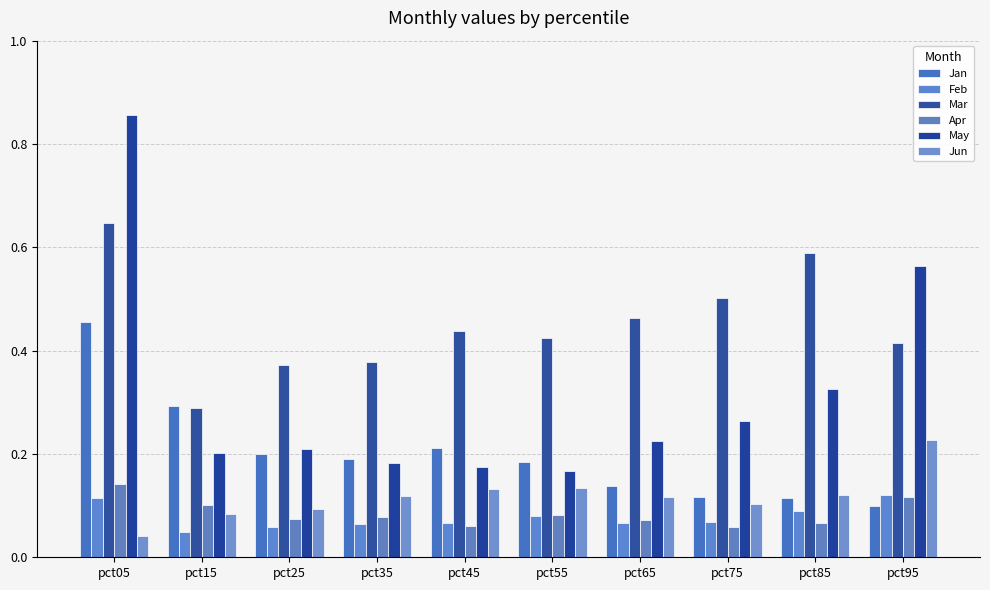

At which category is the sum across all series the highest?

pct05